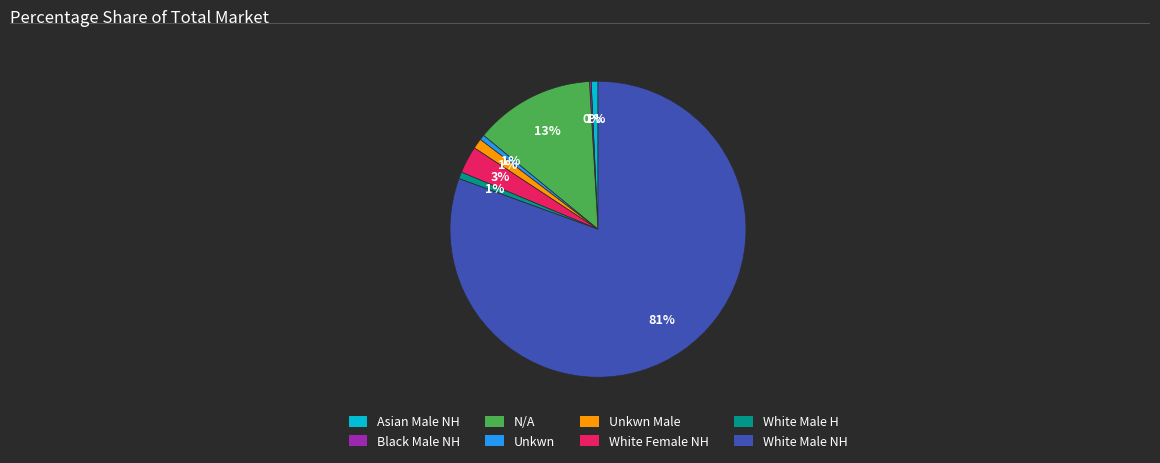

Is Unkwn Male the majority of the pie?

No